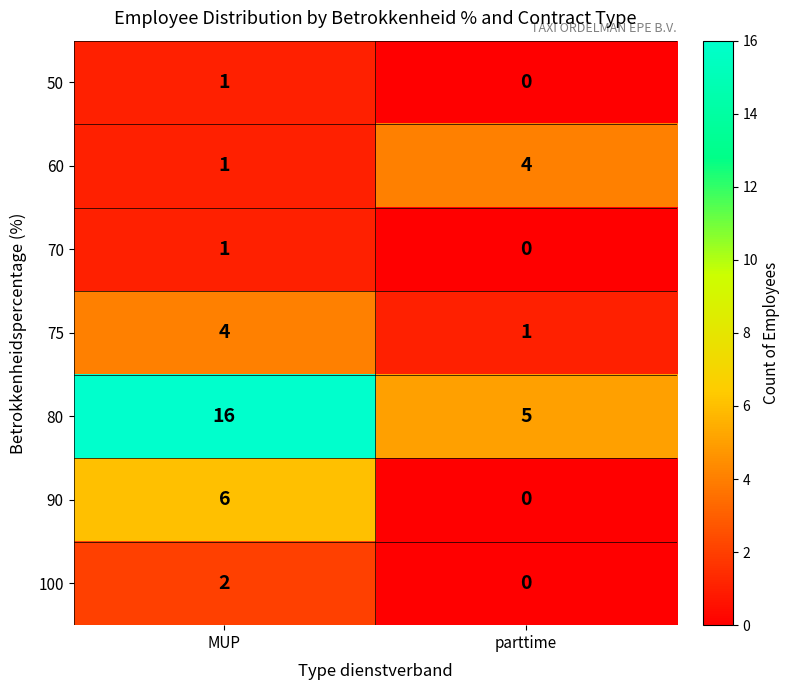

Rank the categories by 50 value from lowest to highest.

parttime, MUP